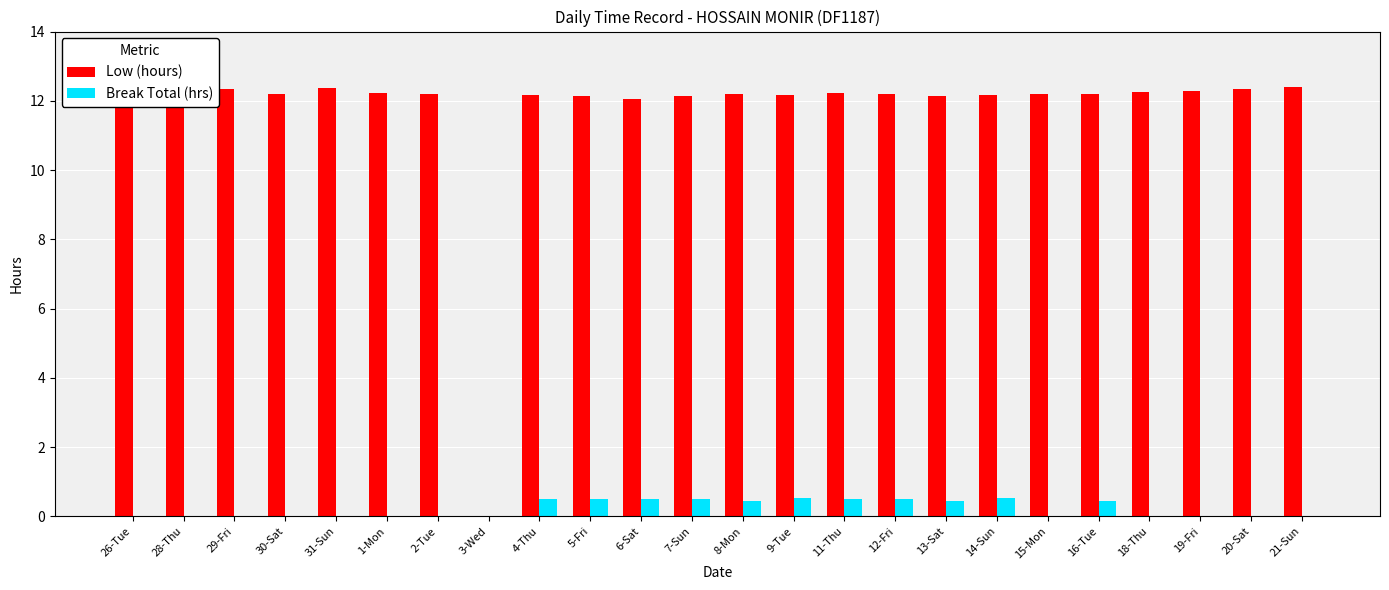

What is the total value across all series at 18-Thu?

12.3